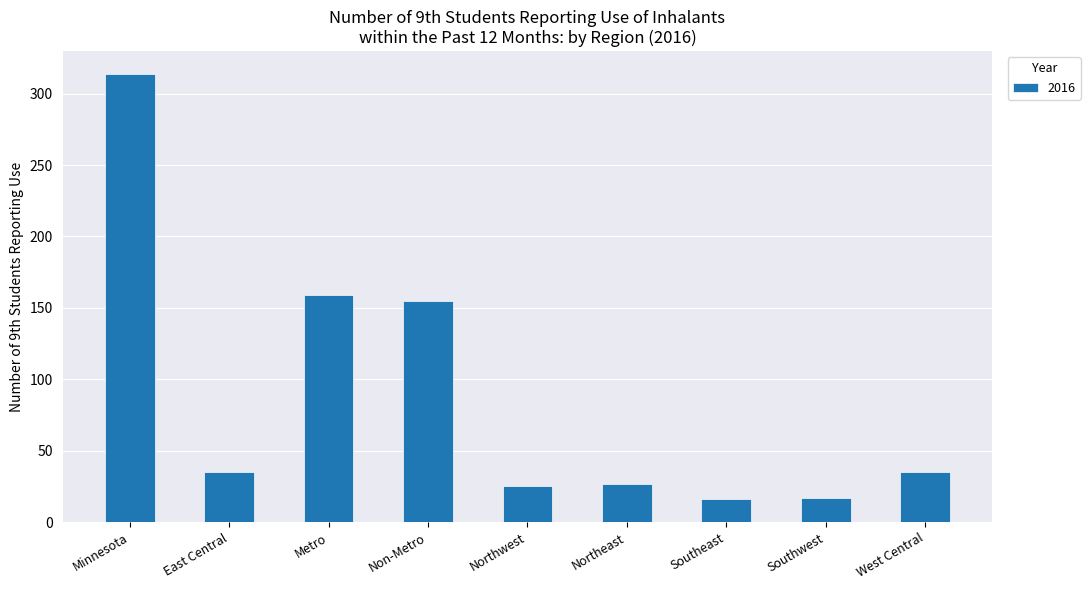

What is the value of the 5th bar from the left?

25